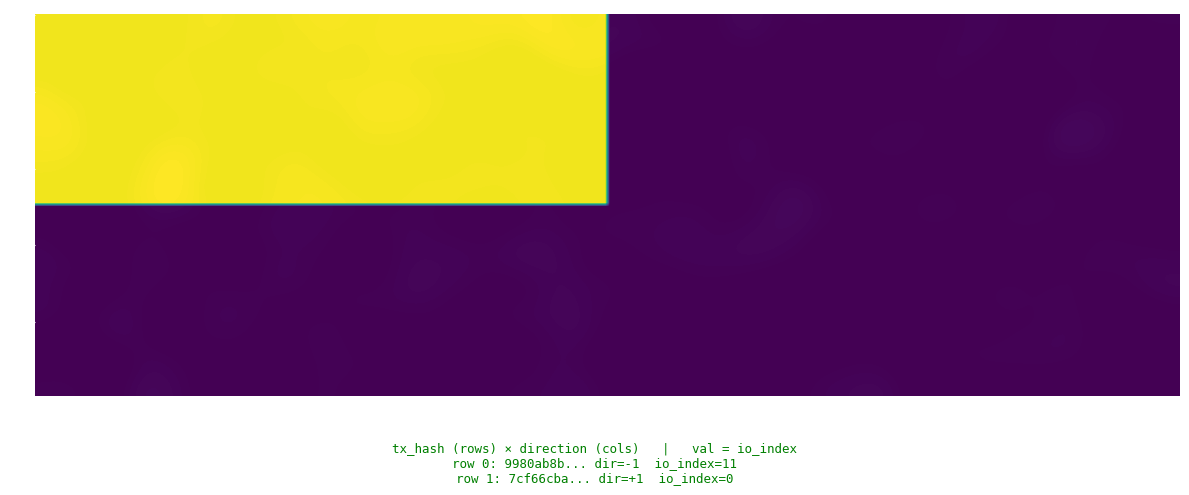

Reading left to right, extract all data points from this chart.

9980ab8b50f02b184e86c60b7eefdefe94082be: direction=-1	io_index=11
7cf66cba9e302426121fdd4ebd7f7628ab5754c: direction=1	io_index=0